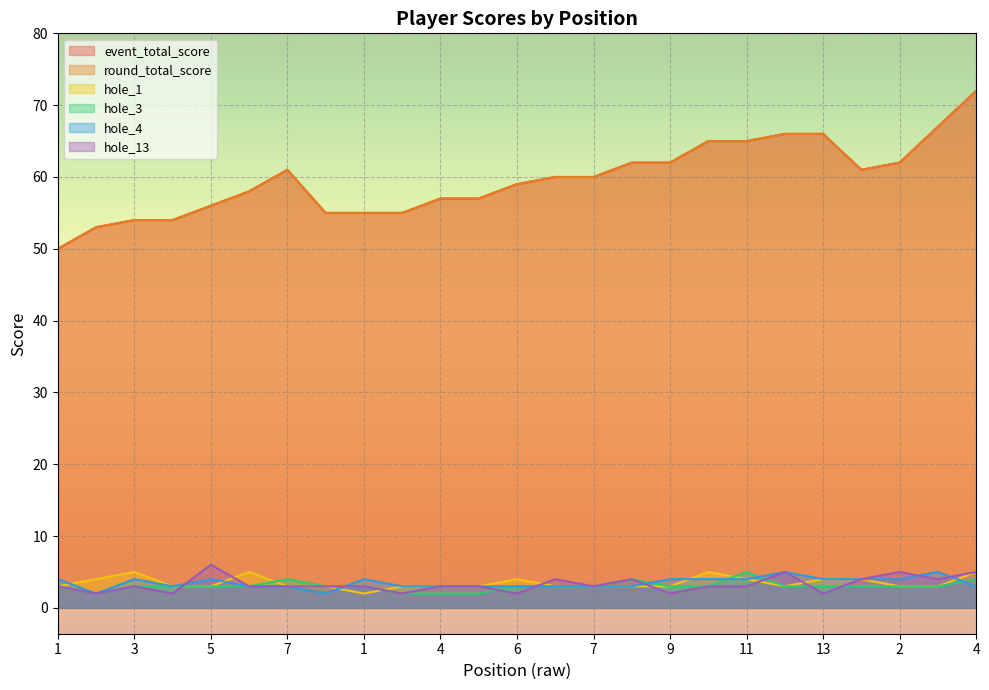

What is the label of the 14th point from the right?

4